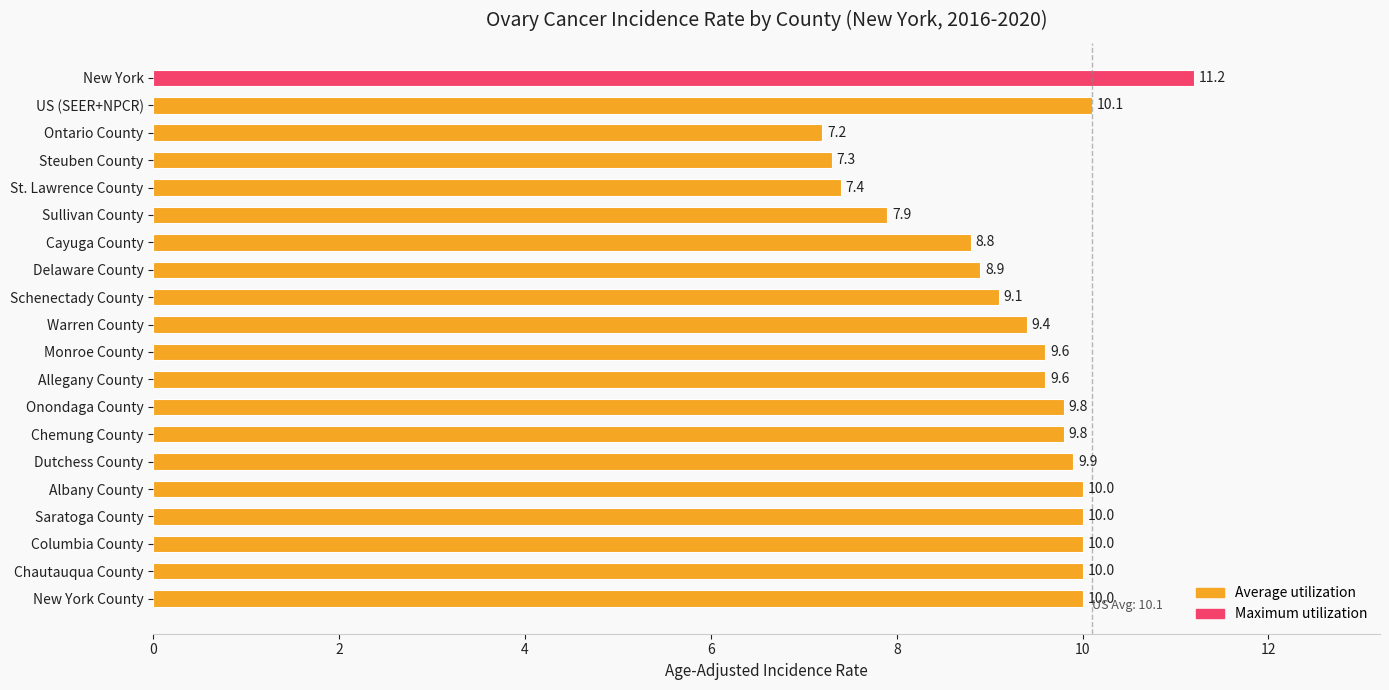

What is the average value?

9.3